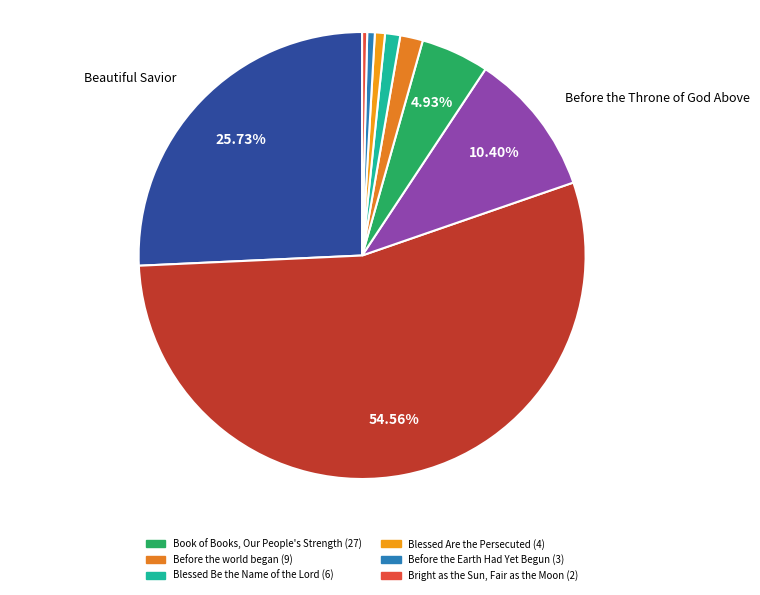

Count the number of slices in the pie.

9